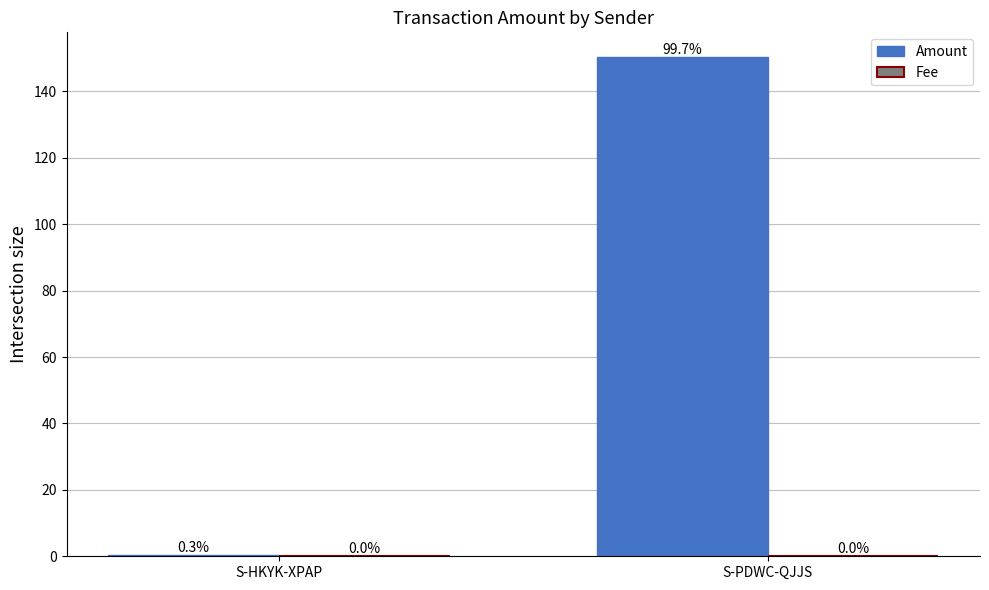

What is the sum of the Amount values at S-HKYK-XPAP and S-PDWC-QJJS?

150.7